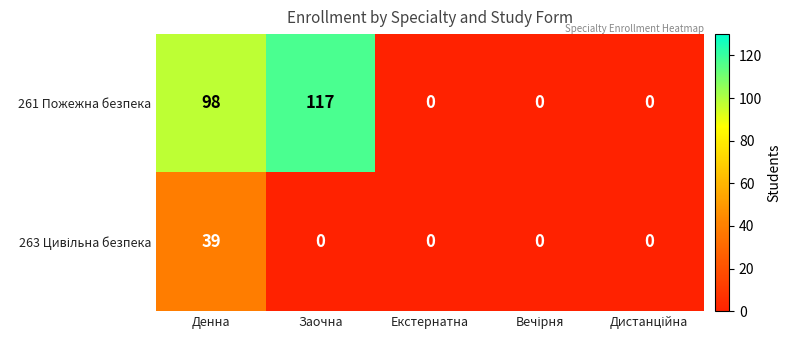

Which series has the widest spread of values?

261 Пожежна безпека